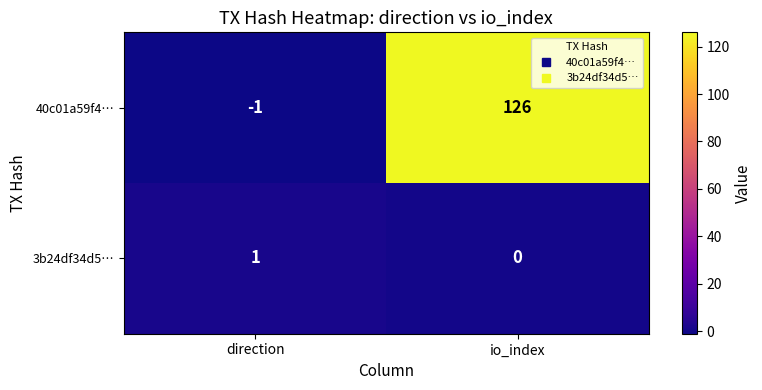

At which category is the sum across all series the highest?

io_index